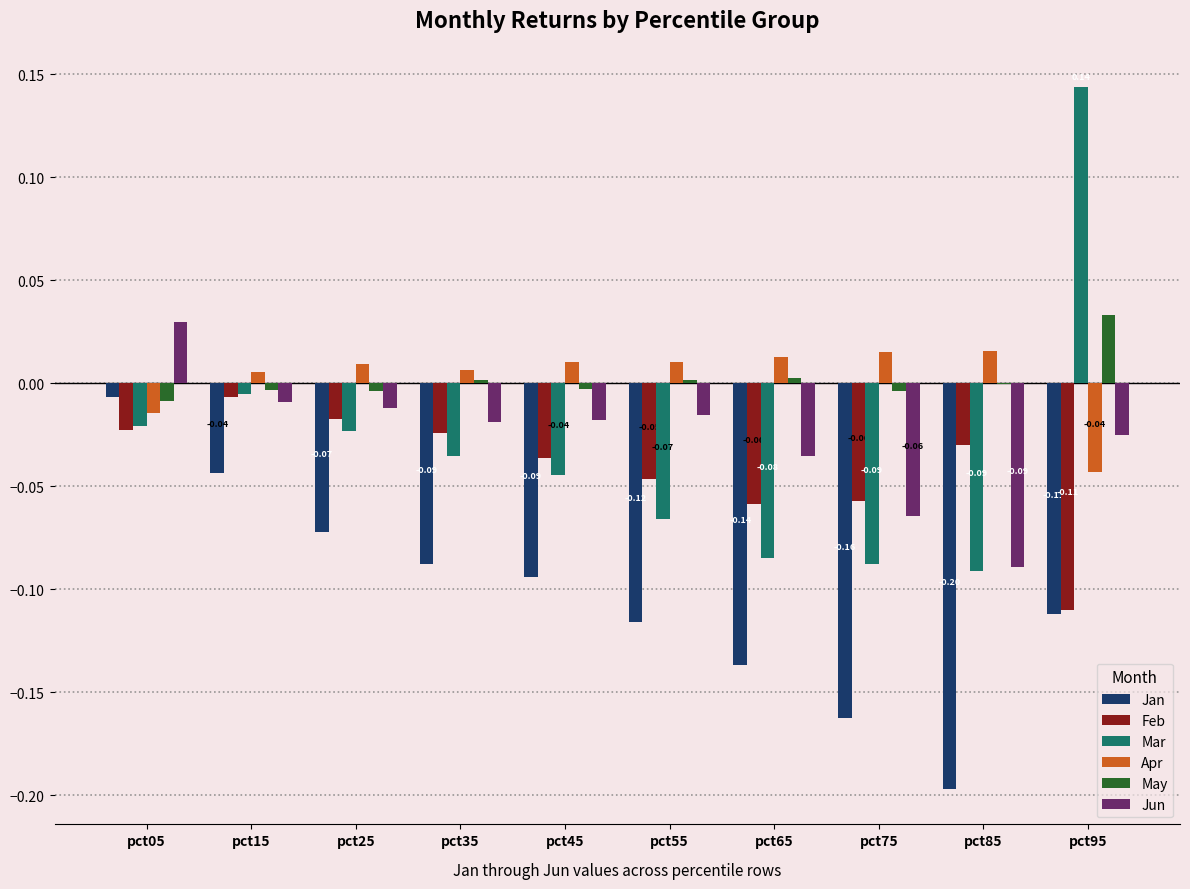

What are all the series names shown in the legend?

Jan, Feb, Mar, Apr, May, Jun